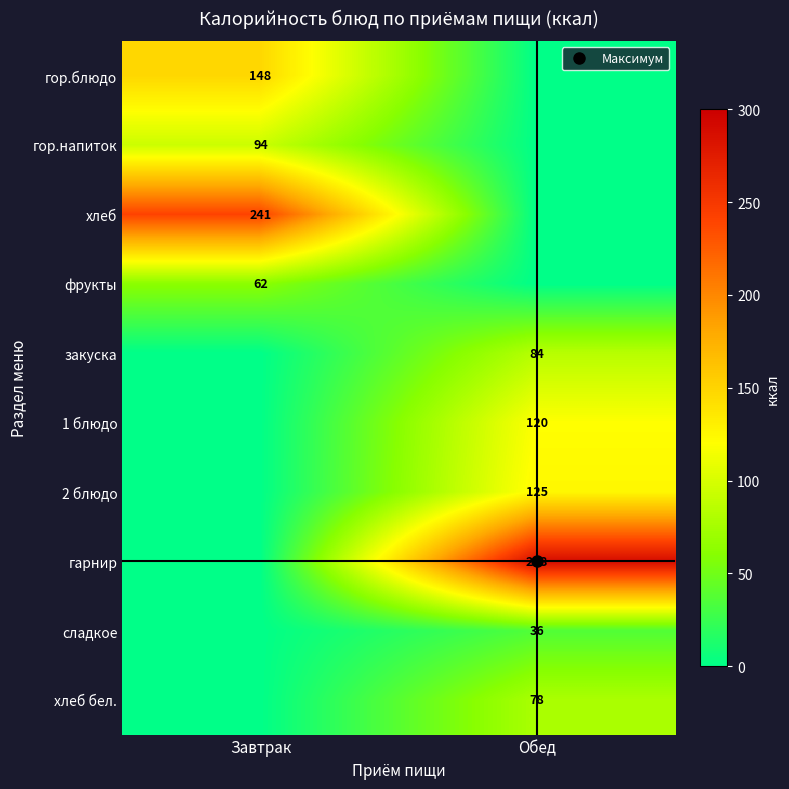

What is the total value across all series at Завтрак?

545